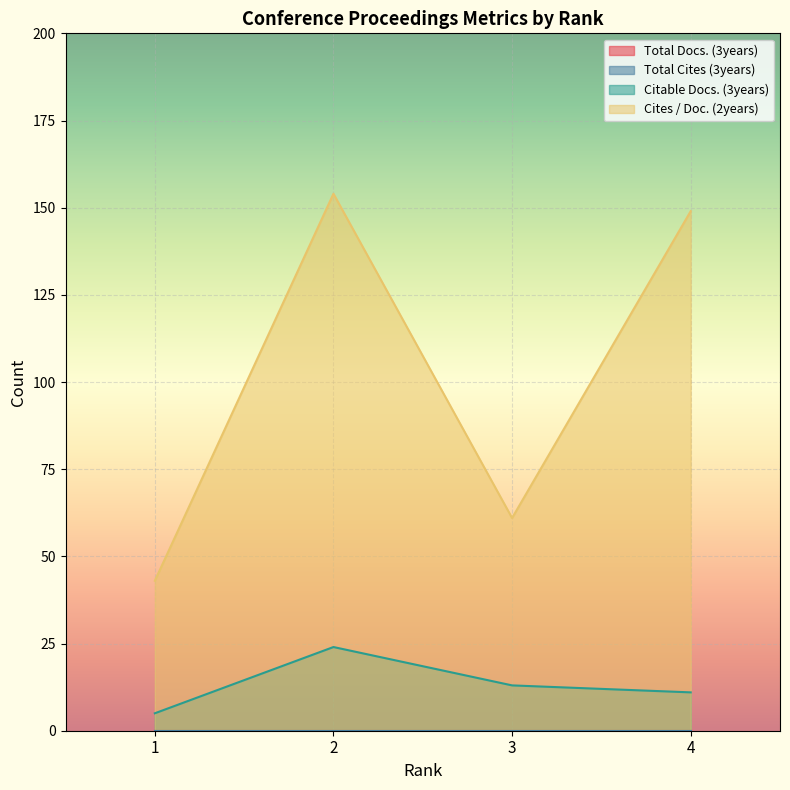

Does the chart display data point markers on the line(s)?

No